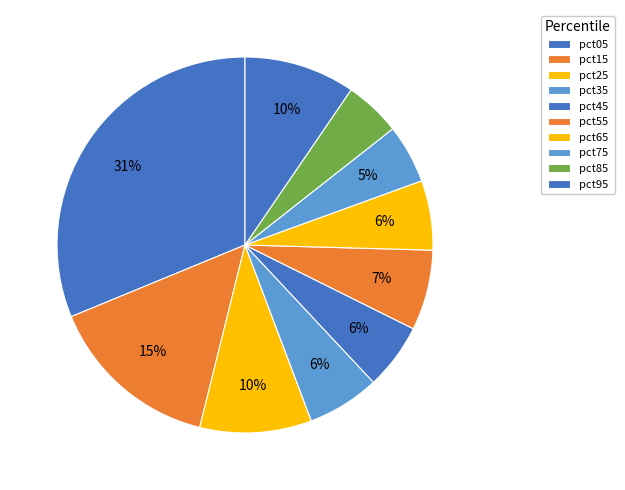

The pct85 slice represents 12% of the pie. True or false?

False